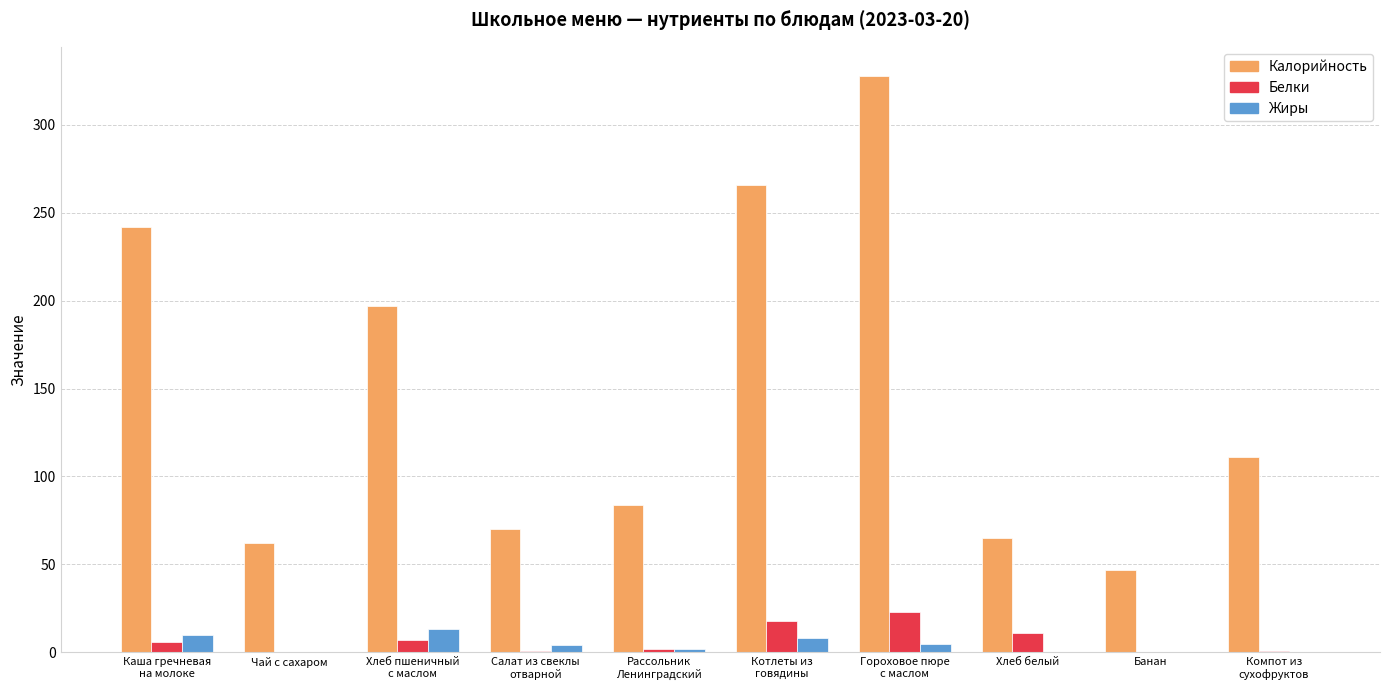

What is the sum of all Жиры values?

42.4